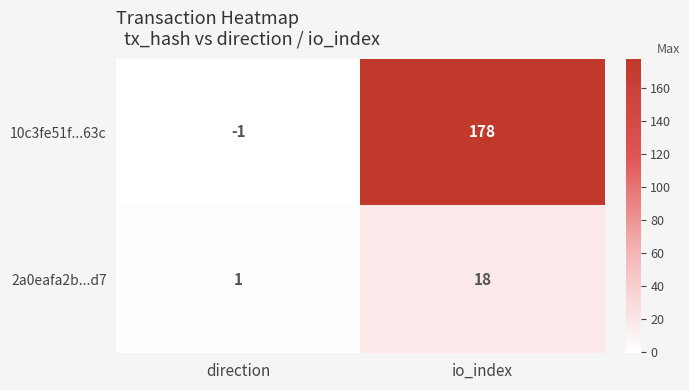

Reading left to right, what are all the values shown in this chart?

10c3fe51f...63c: direction=-1	io_index=178
2a0eafa2b...d7: direction=1	io_index=18